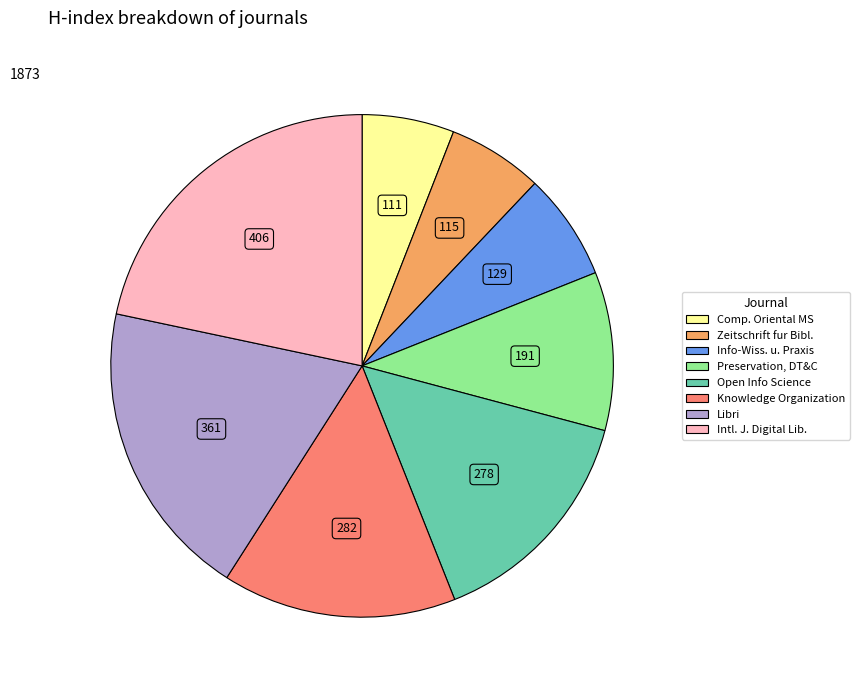

Does any single category account for the majority?

No